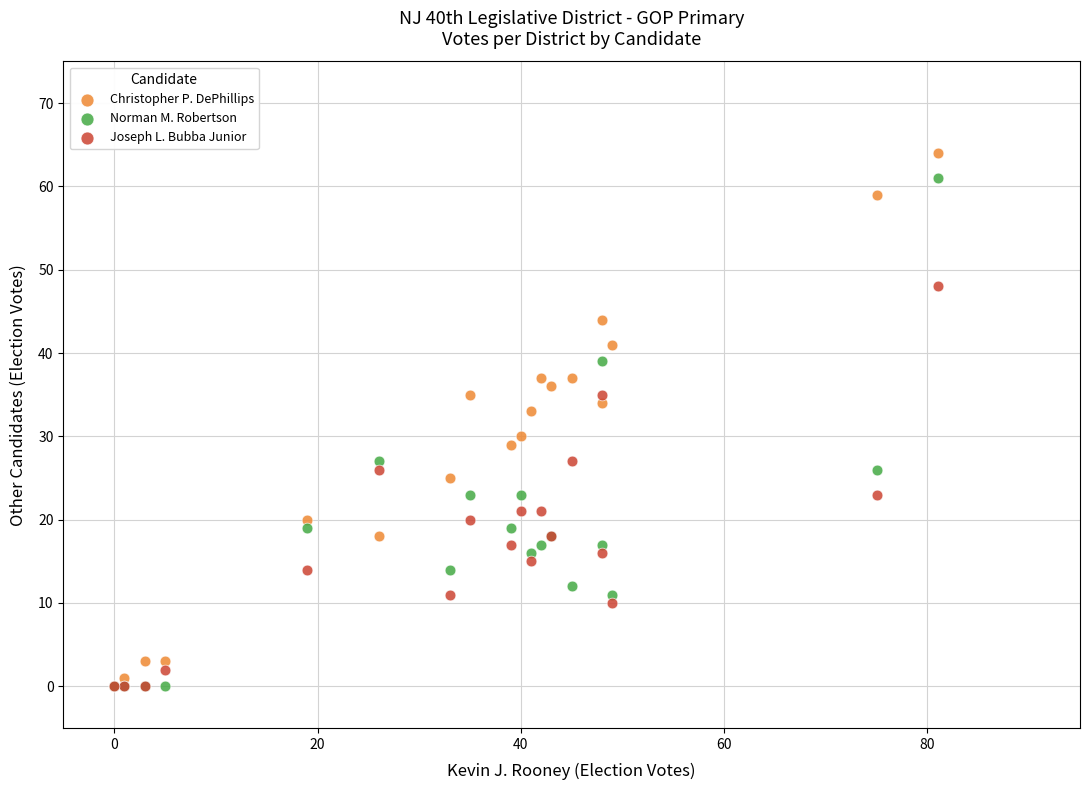

Which series has the widest spread of Y values?

Christopher P. DePhillips